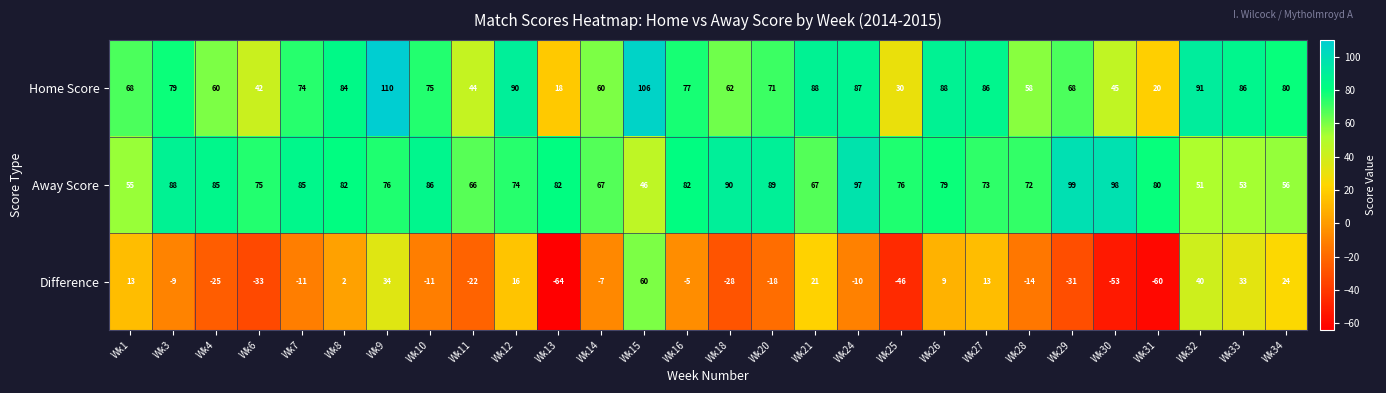

Which category has the lowest value across all series?

Wk13